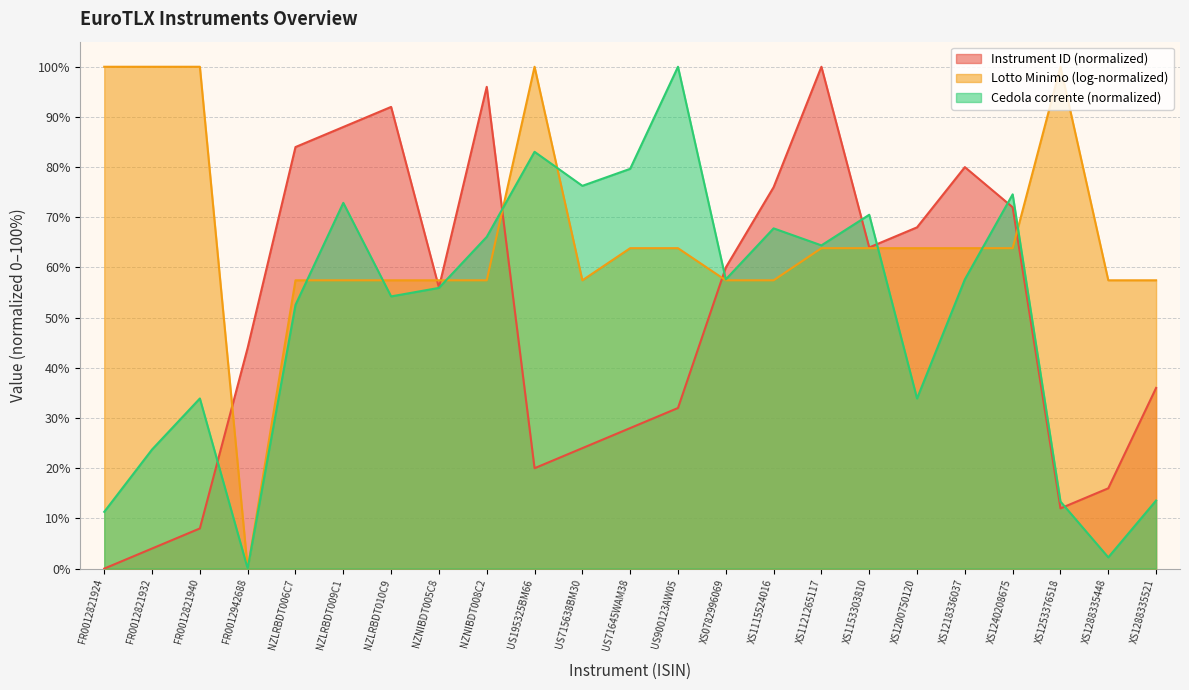

At which category is the sum across all series the highest?

XS1121265117